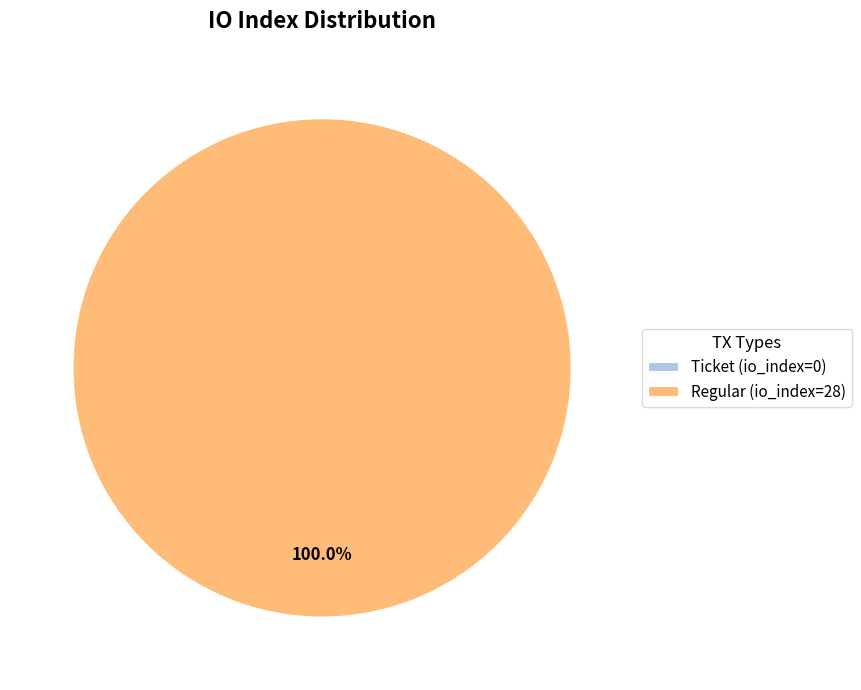

What percentage is the Regular (io_index=28) slice, to the nearest percent?

100%